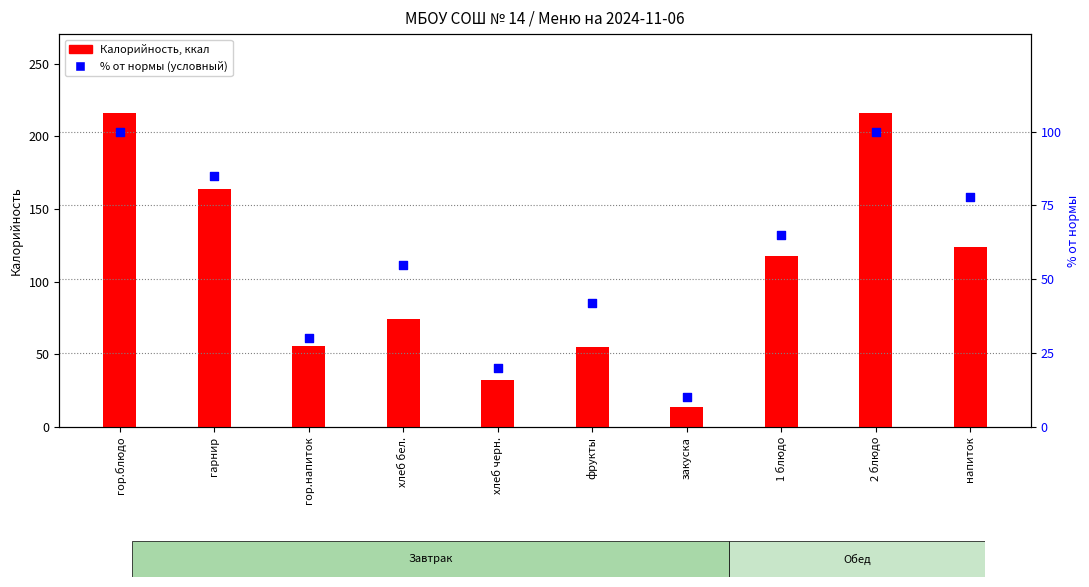

Which series has the widest spread of Y values?

Калорийность